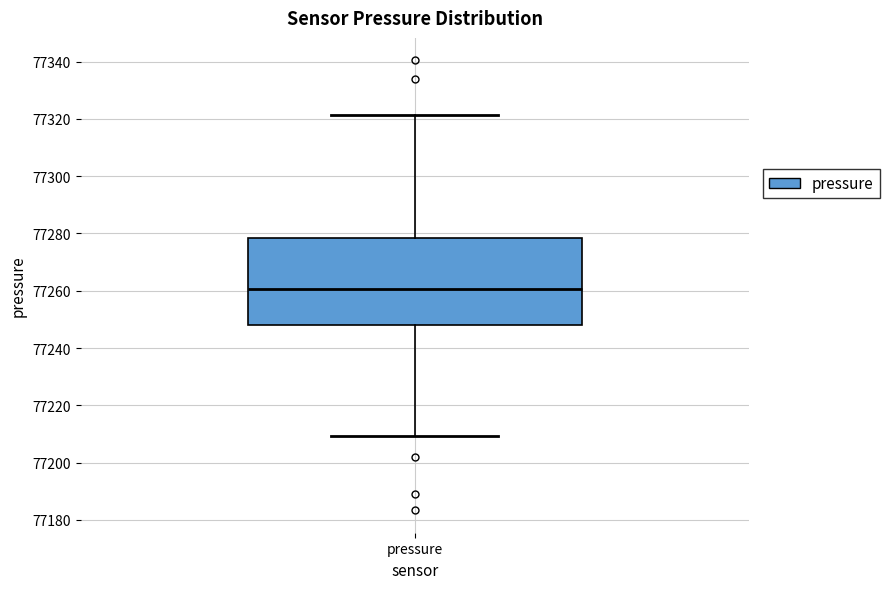

Read this box plot against the y-axis: the position of the median line, the range covered by the box, and the ends of both whiskers. The values are not printed on the chart, so give them approximately, as read against the axis.

median 77260, box 77248 to 77278, whiskers 77210 to 77322